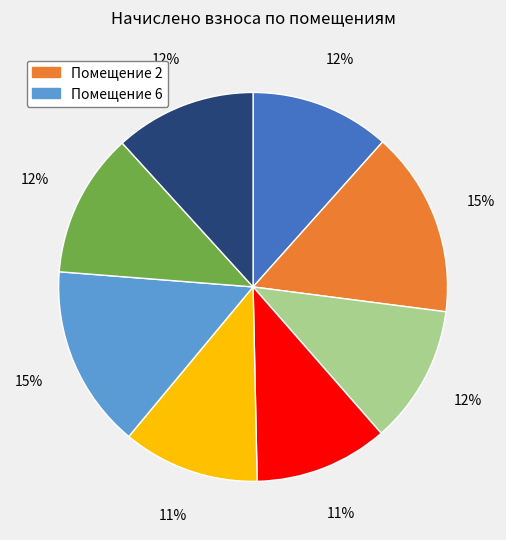

To the nearest percent, what is the average slice percentage?

12%